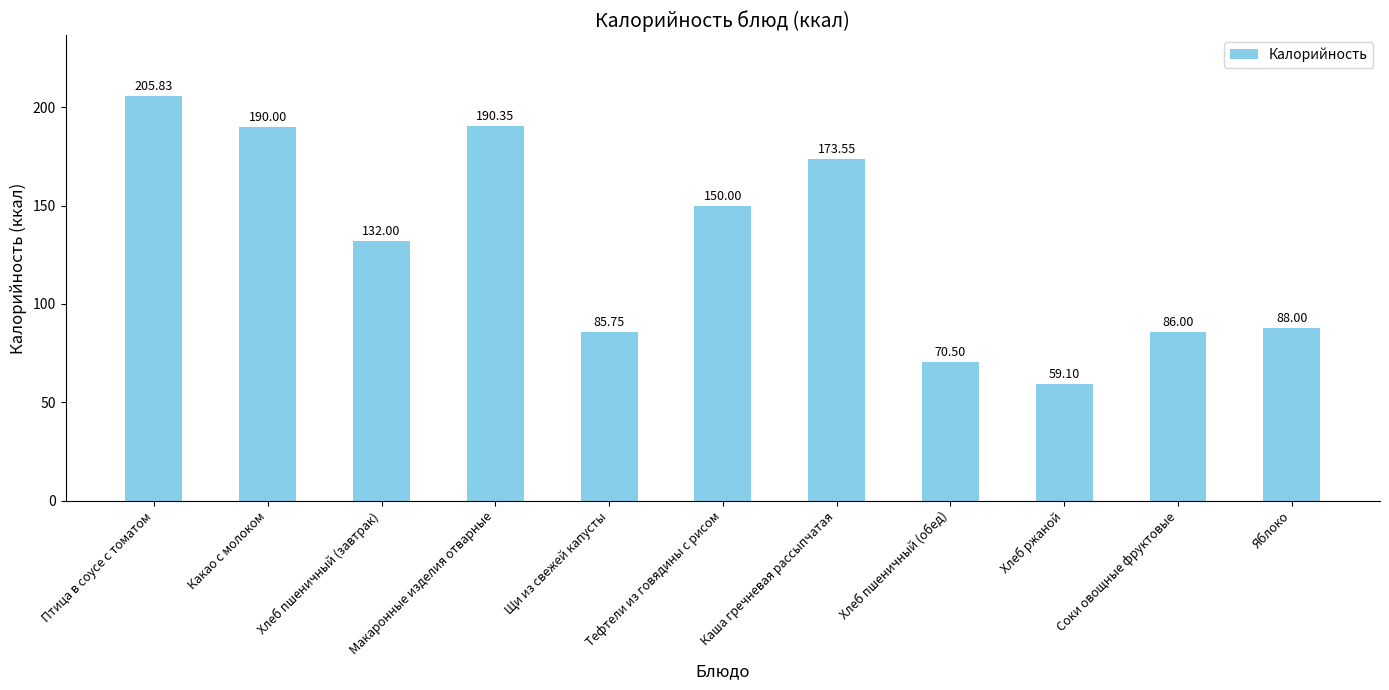

How many distinct data groups are displayed?

1